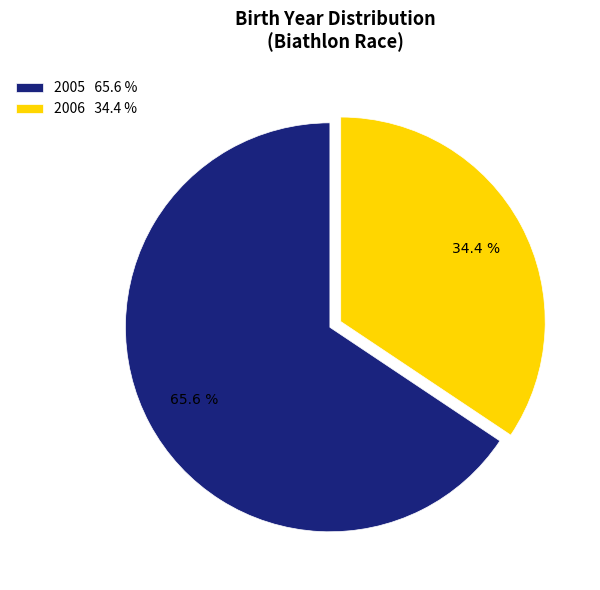

To the nearest percent, what is the difference between the 2005 and 2006 slice percentages?

31%